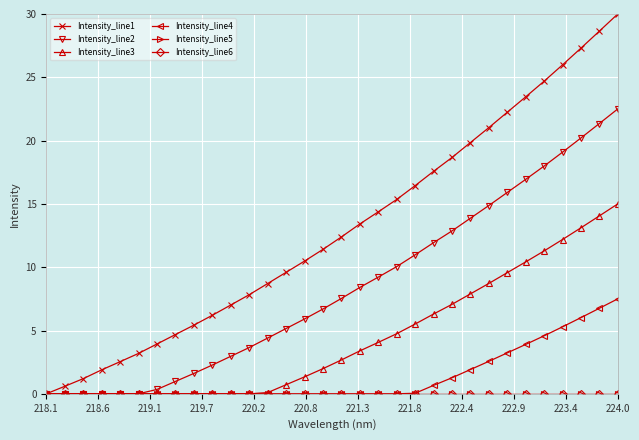

True or false: Intensity_line3 and Intensity_line1 cross at least once.

False